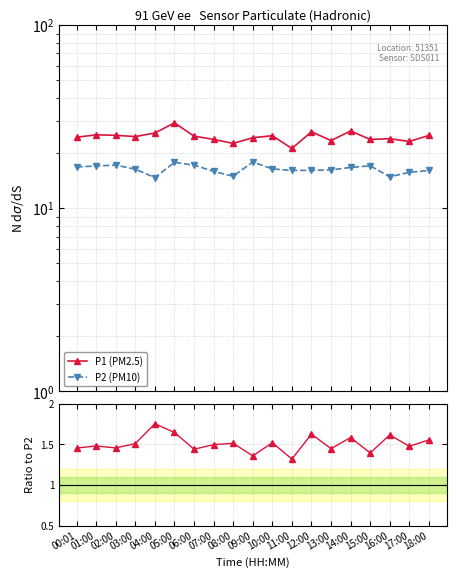

Does the chart have visible grid lines?

Yes